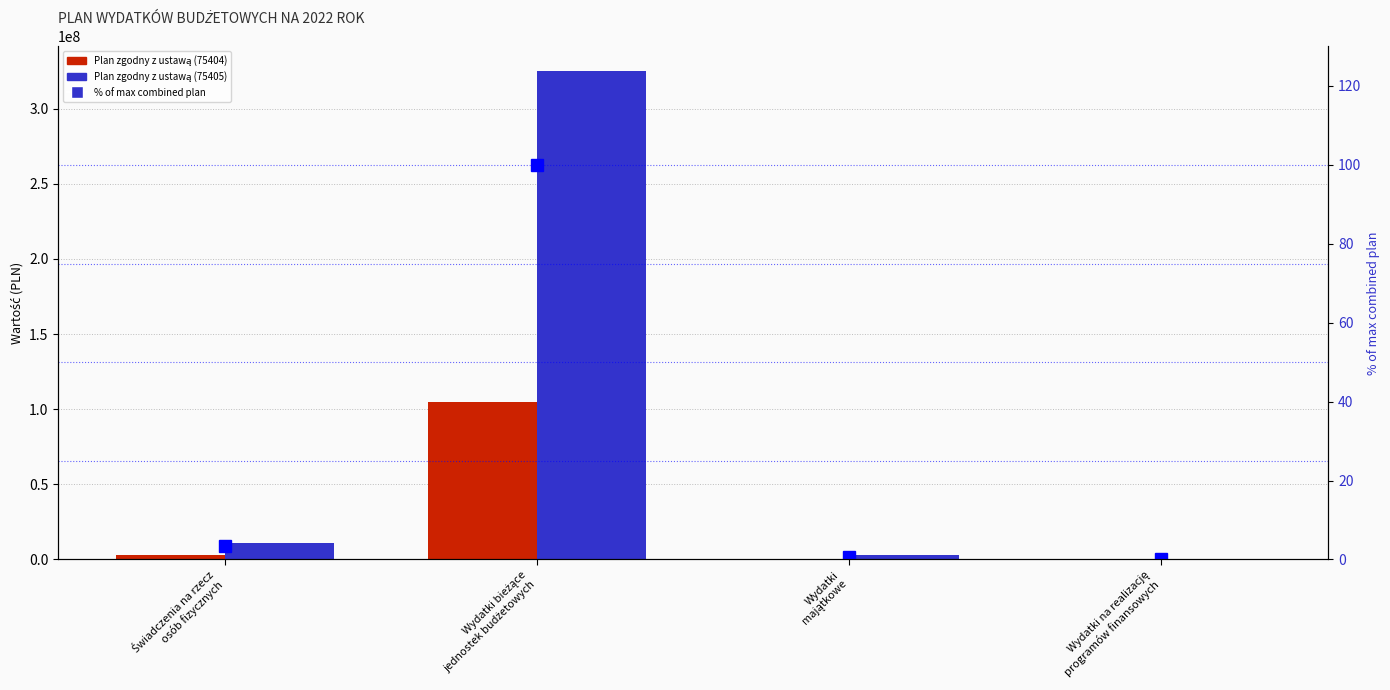

What is the sum of all % of max combined plan values?

103.9